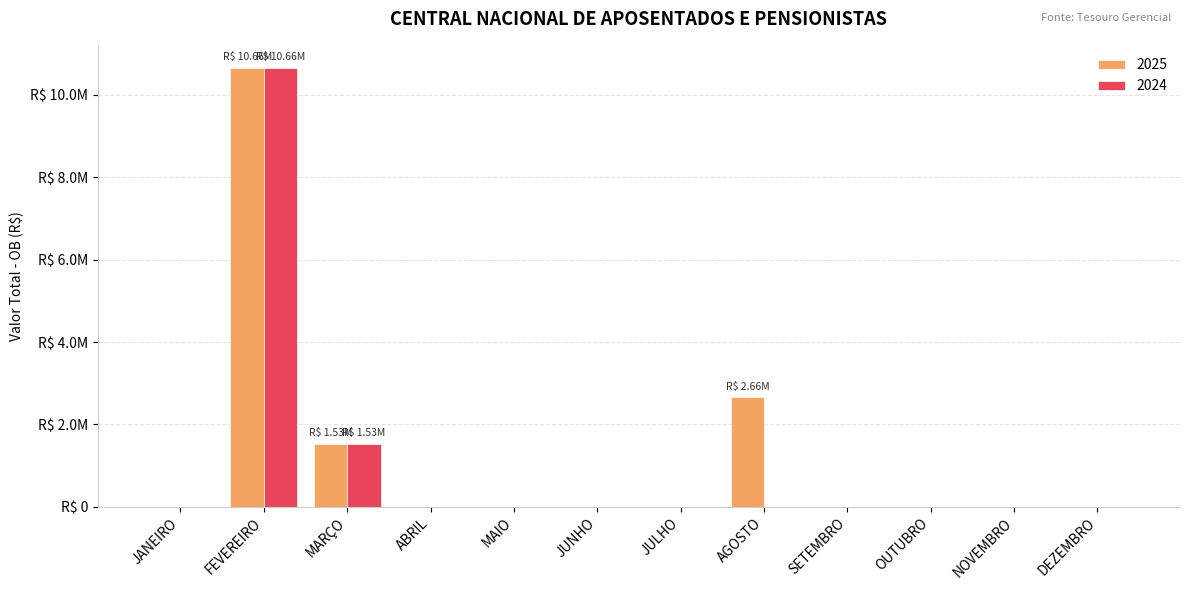

What is the sum of all 2025 values?

14852146.3